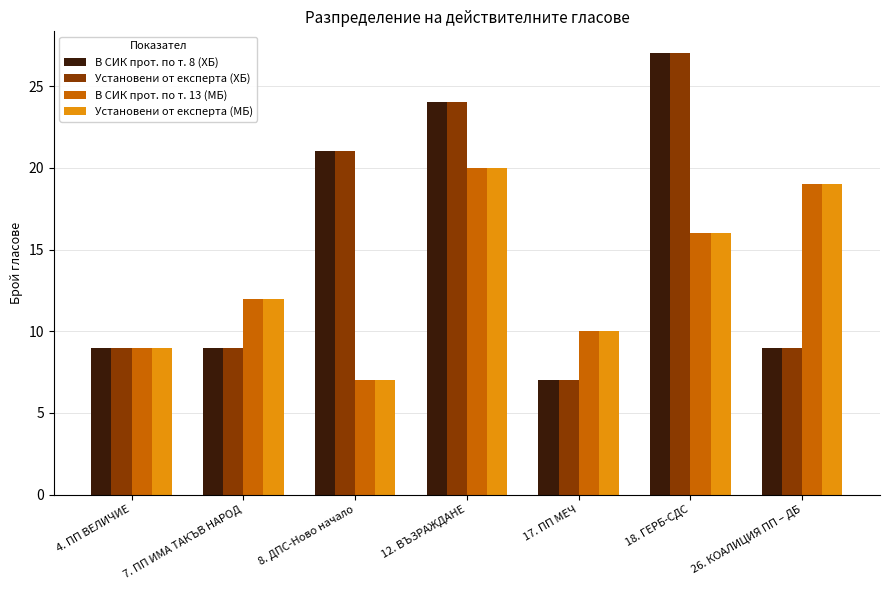

At which label is Установени от експерта (ХБ) closest to 17?

8. ДПС-Ново начало